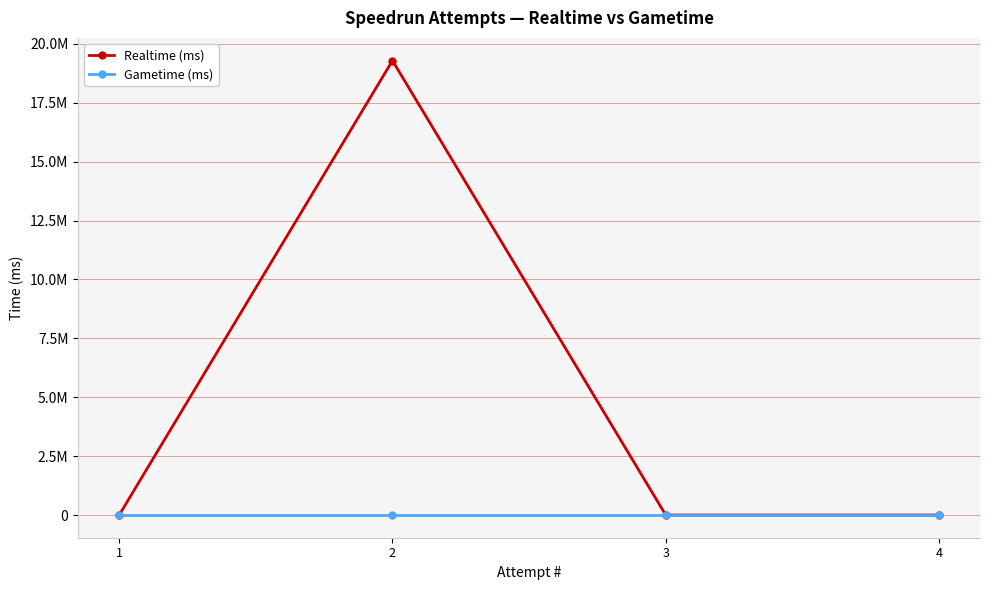

True or false: Realtime (ms) and Gametime (ms) intersect in this chart.

False